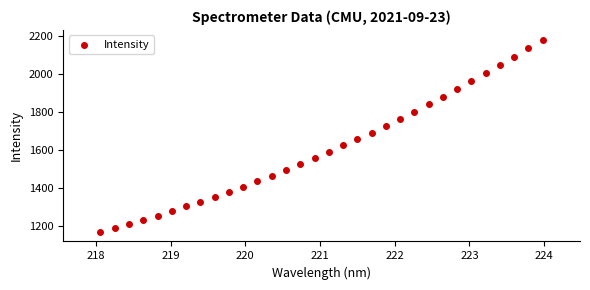

What is the range of Y values (max minus min)?

1011.1